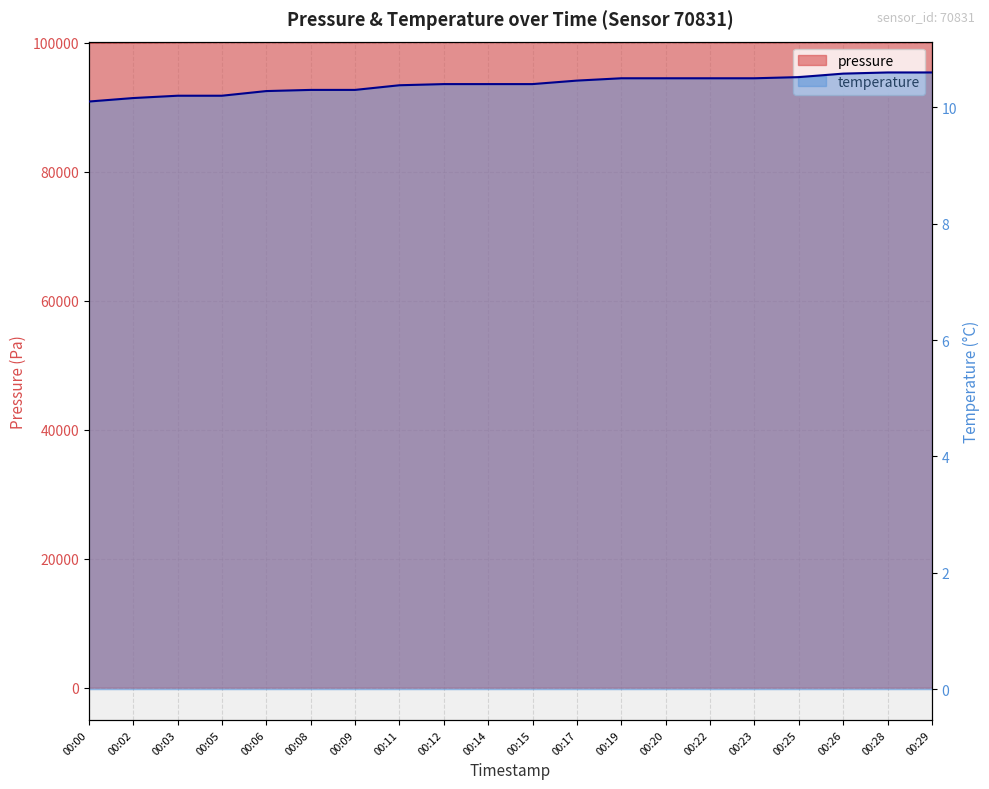

Count the number of data series in this chart.

2